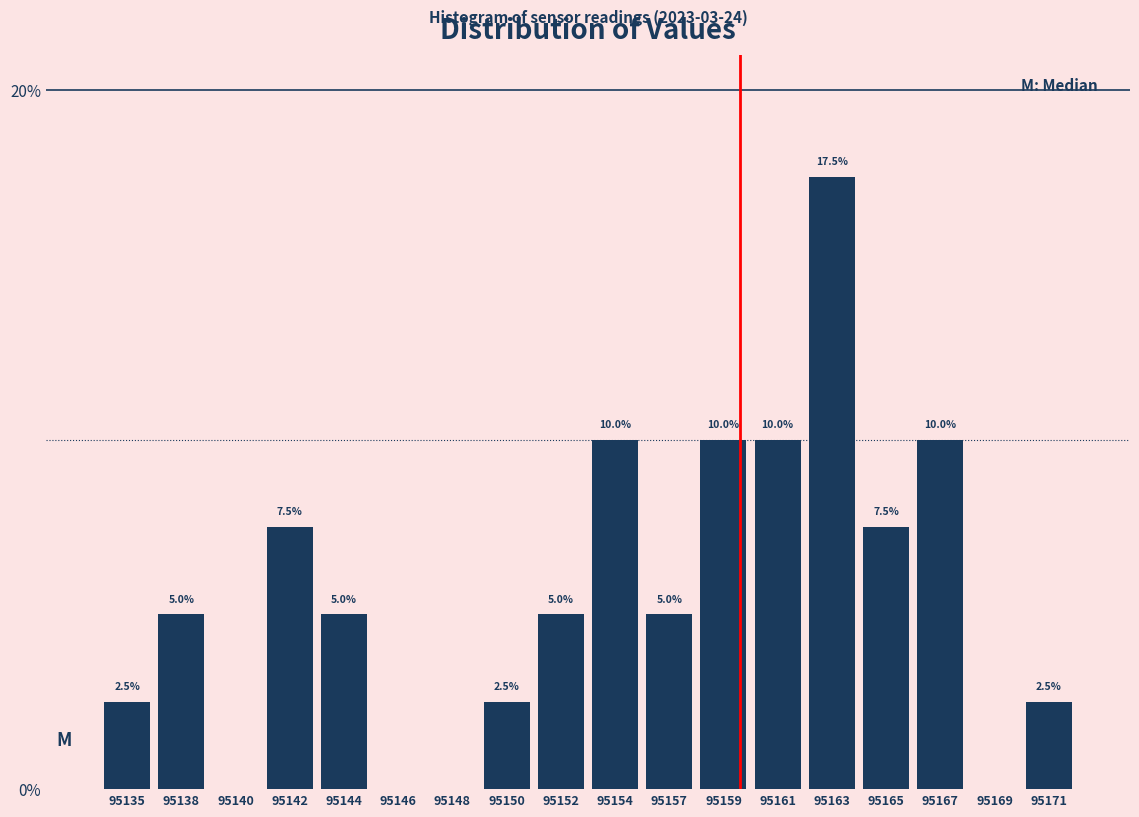

Reading left to right, extract all data points from this chart.

95135=2.5	95138=5.0	95140=0.0	95142=7.5	95144=5.0	95146=0.0	95148=0.0	95150=2.5	95152=5.0	95154=10.0	95157=5.0	95159=10.0	95161=10.0	95163=17.5	95165=7.5	95167=10.0	95169=0.0	95171=2.5